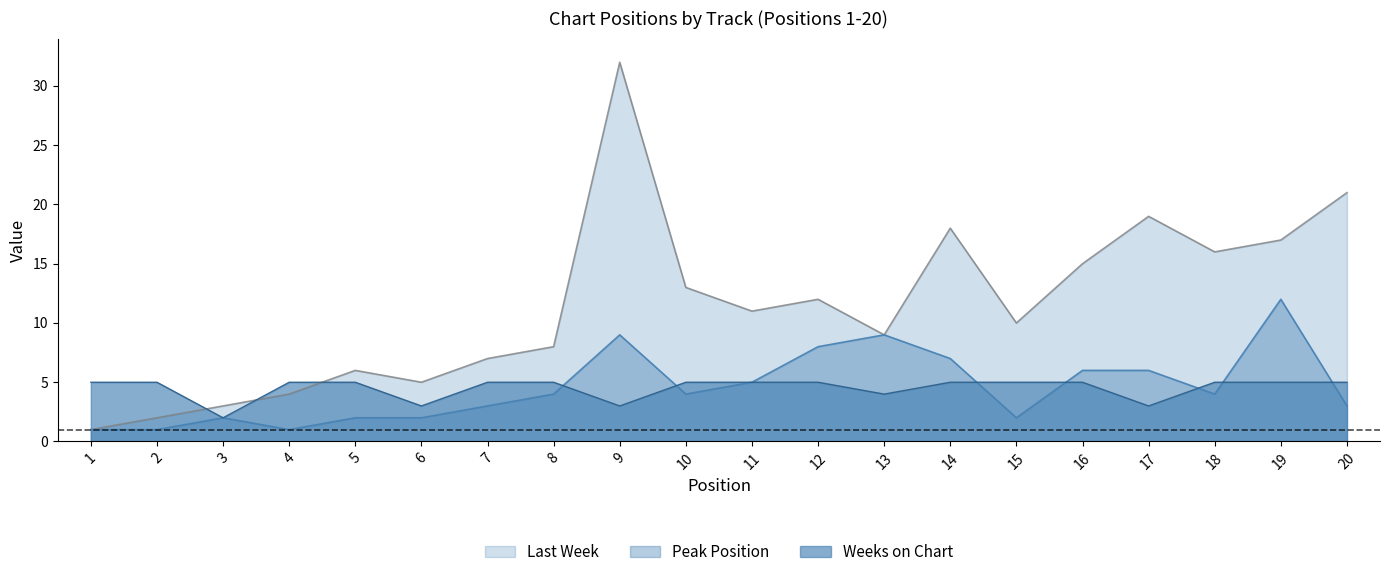

Which has a higher value, 5 or 7?

7